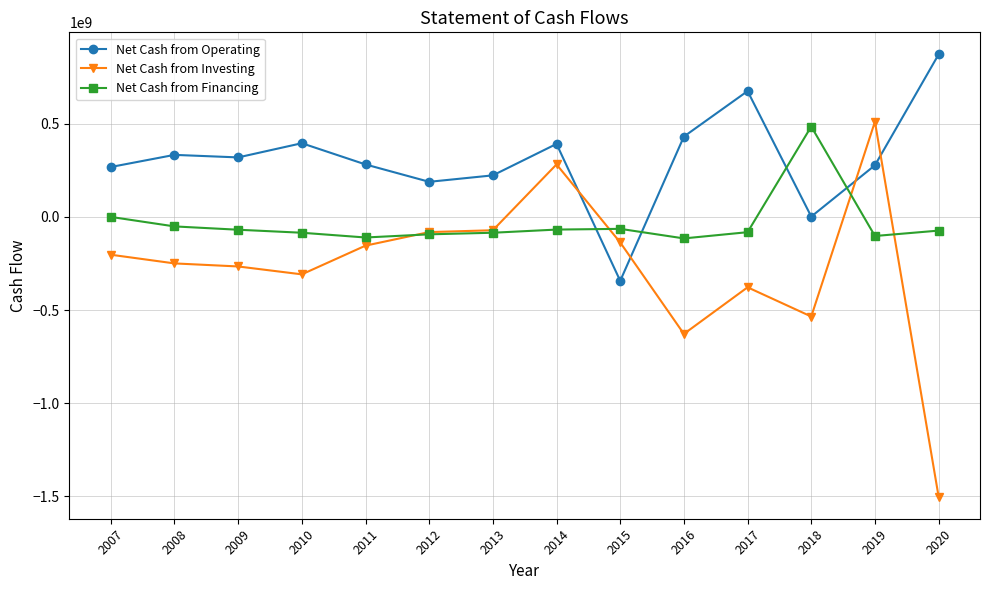

What is the average value of the Net Cash from Financing series?

-36723029